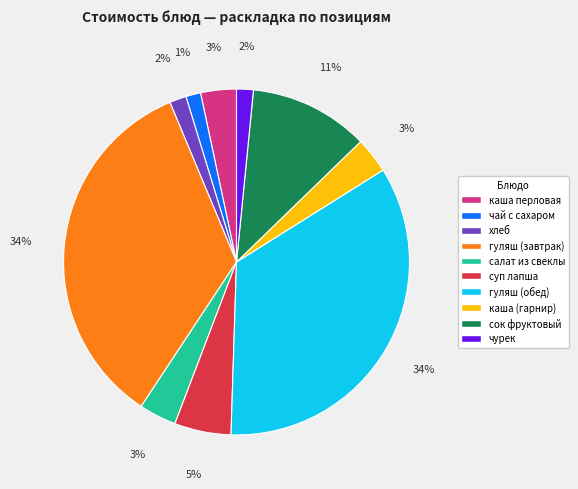

To the nearest percent, what is the combined percentage of салат из свеклы and гуляш (обед)?

38%